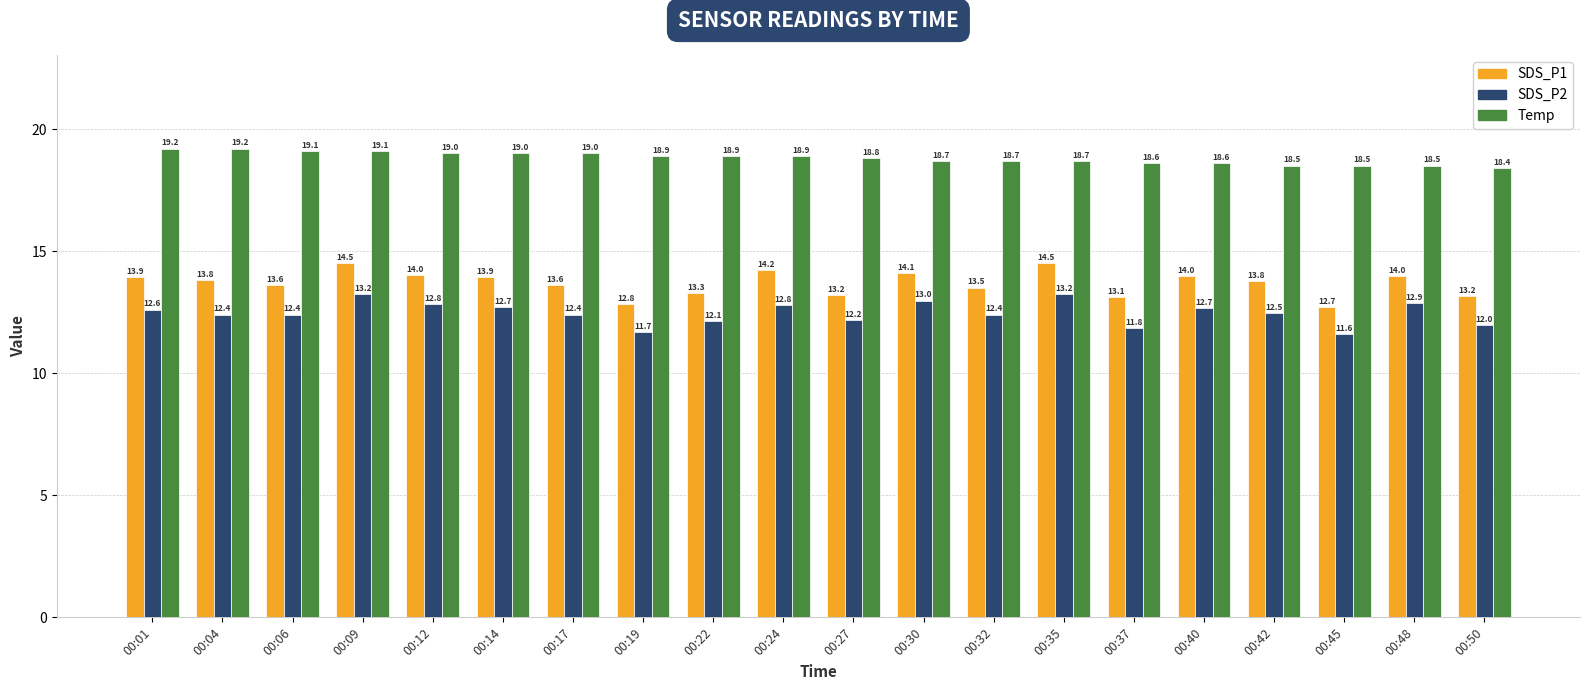

What is the value of the Temp bar at the 17th from the left?

18.5